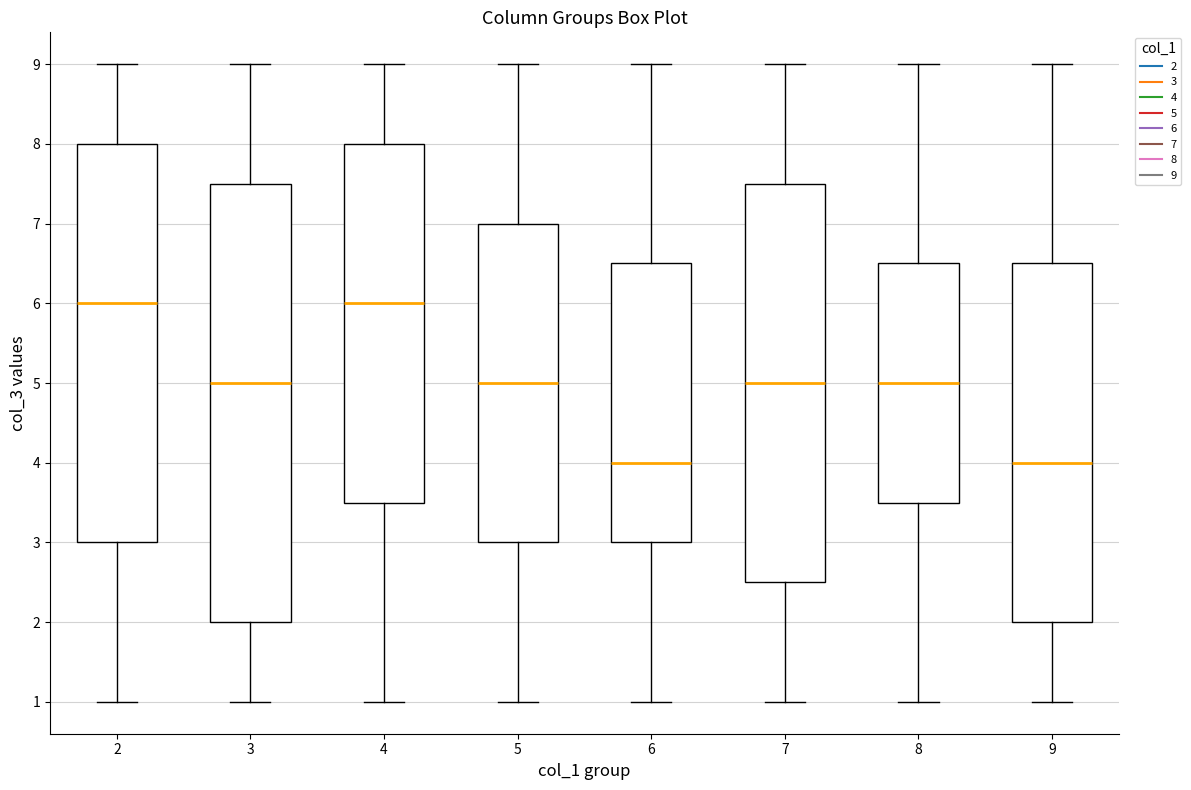

Reading left to right, read every box against the y-axis: the position of its median line, the range the box covers, and the ends of its whiskers. The values are not printed on the chart, so give them approximately, as read against the axis.

2: median 6.0, box 3.0 to 8.0, whiskers 1.0 to 9.0
3: median 5.0, box 2.0 to 7.5, whiskers 1.0 to 9.0
4: median 6.0, box 3.5 to 8.0, whiskers 1.0 to 9.0
5: median 5.0, box 3.0 to 7.0, whiskers 1.0 to 9.0
6: median 4.0, box 3.0 to 6.5, whiskers 1.0 to 9.0
7: median 5.0, box 2.5 to 7.5, whiskers 1.0 to 9.0
8: median 5.0, box 3.5 to 6.5, whiskers 1.0 to 9.0
9: median 4.0, box 2.0 to 6.5, whiskers 1.0 to 9.0